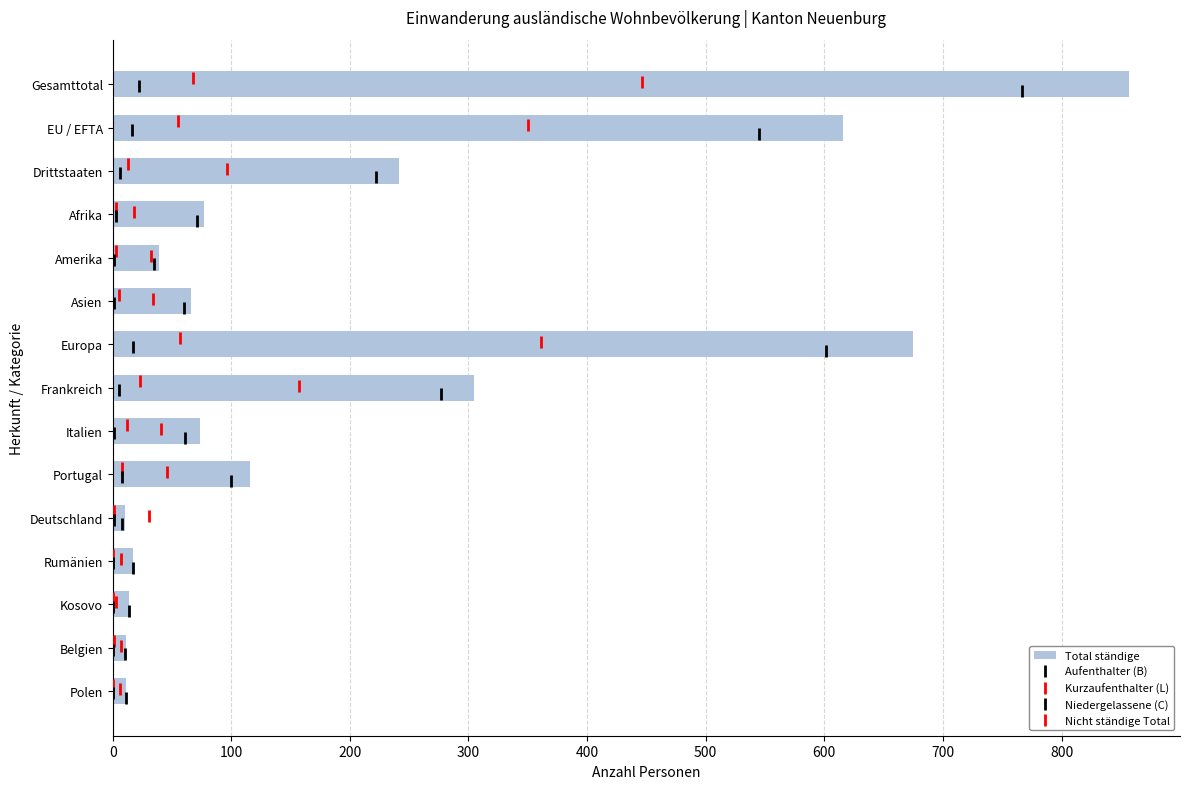

What is the difference between the maximum and minimum values in the Total ständige series?

847